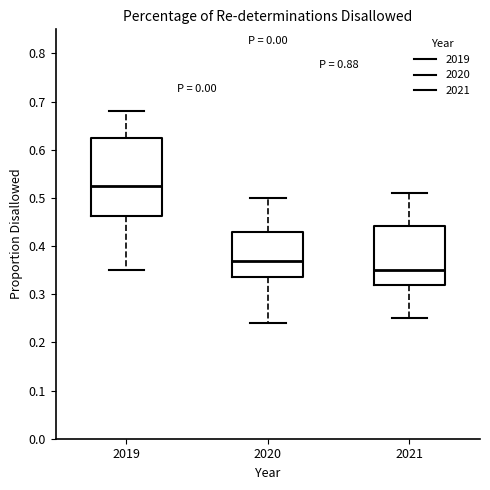

Reading left to right, read every box against the y-axis: the position of its median line, the range the box covers, and the ends of its whiskers. The values are not printed on the chart, so give them approximately, as read against the axis.

2019: median 0.53, box 0.46 to 0.63, whiskers 0.35 to 0.68
2020: median 0.37, box 0.34 to 0.43, whiskers 0.24 to 0.50
2021: median 0.35, box 0.32 to 0.44, whiskers 0.25 to 0.51